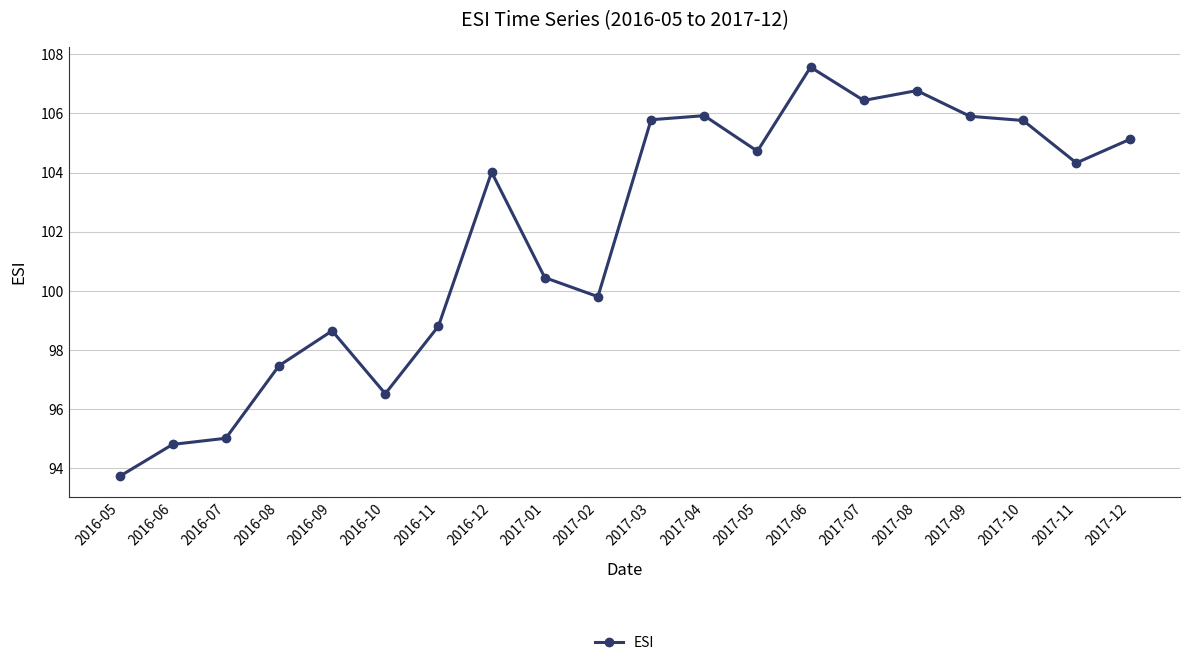

What is the difference between the values at 2017-02 and 2016-07?

4.8